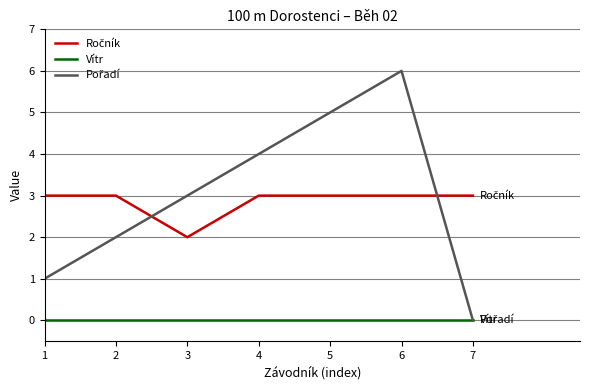

At which category does the chart reach its peak across all series?

6